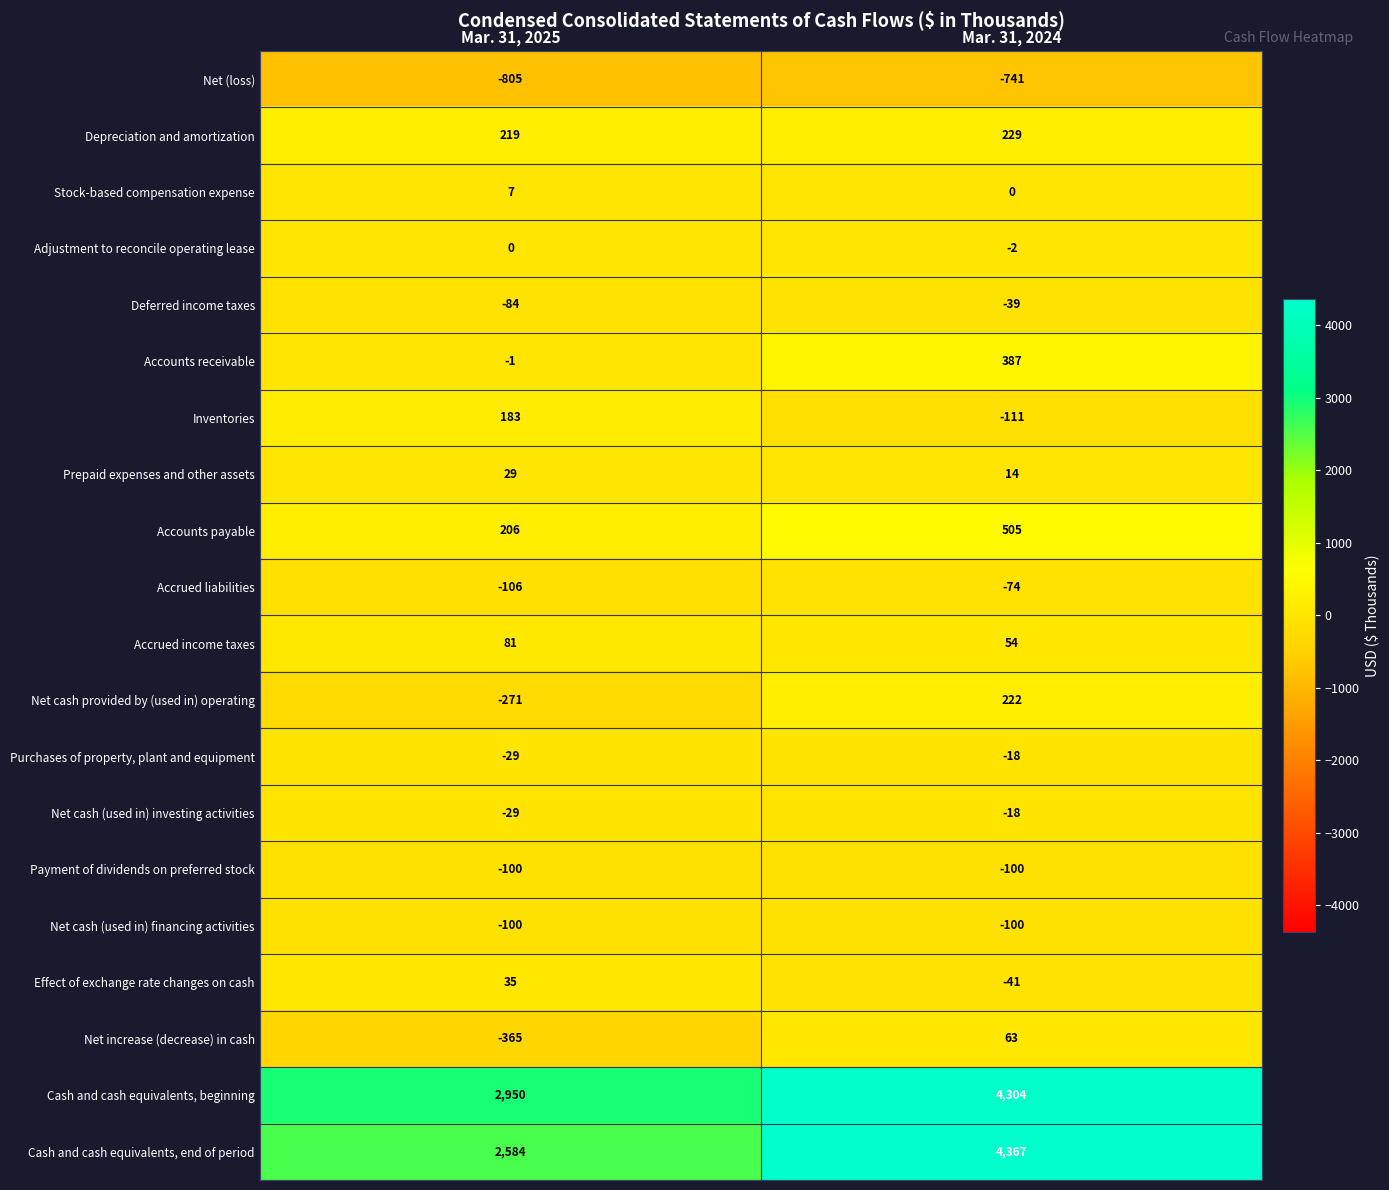

The value of Net cash (used in) investing activities at Mar. 31, 2024 is -6. True or false?

False